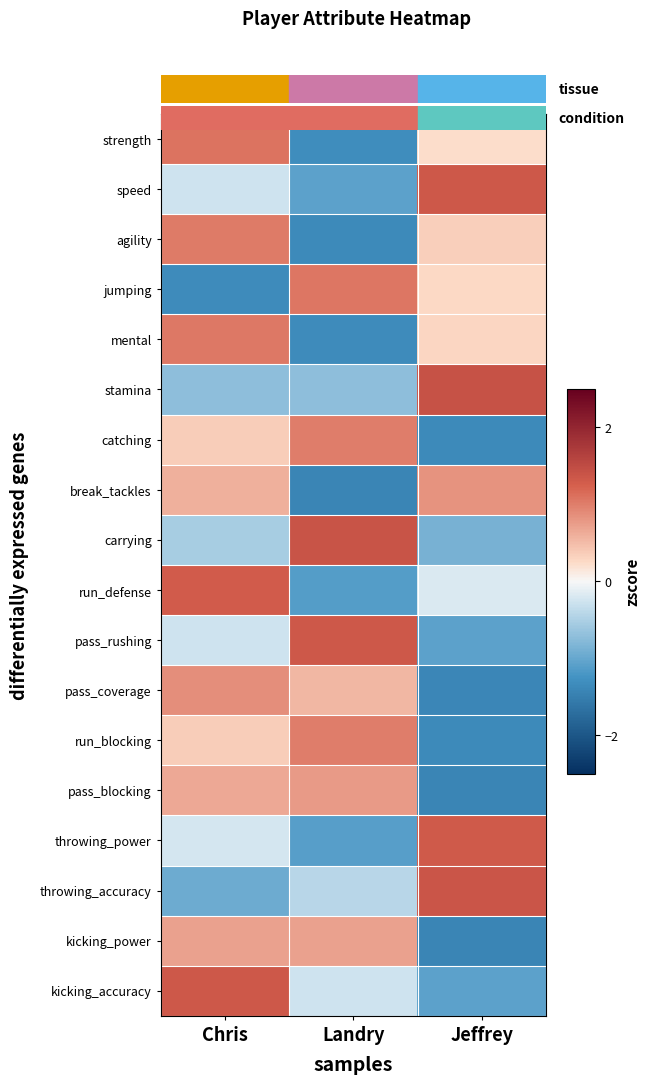

At how many categories does at least one series exceed 1?

3